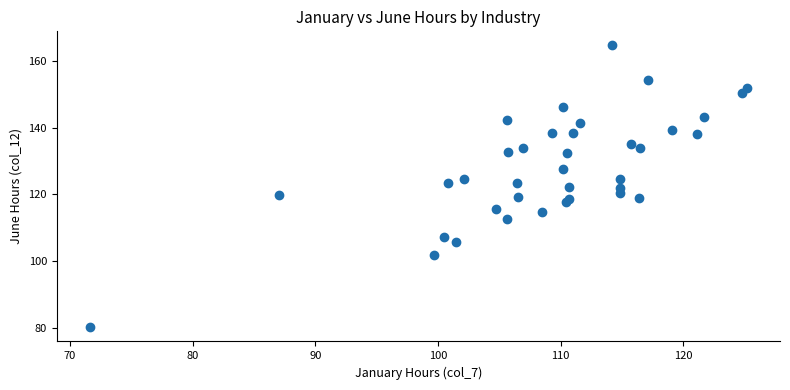

What is the range of Y values (max minus min)?

84.5